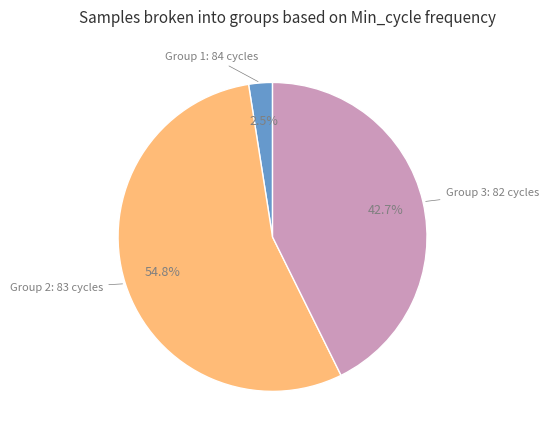

Does any single category account for the majority?

Yes